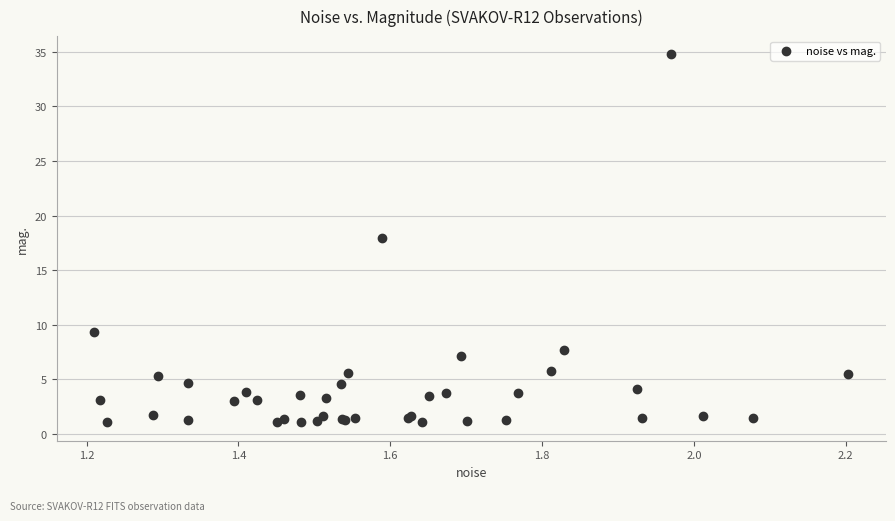

What Y value in the scatter plot is closest to 17?

17.9